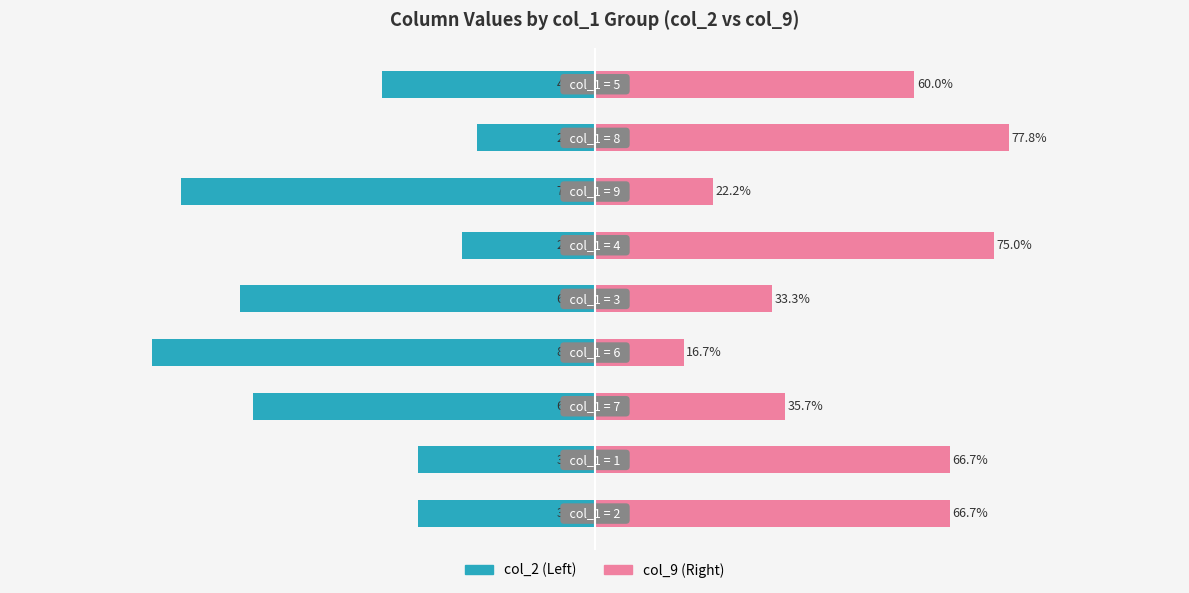

What is the maximum value shown in the chart?

77.8